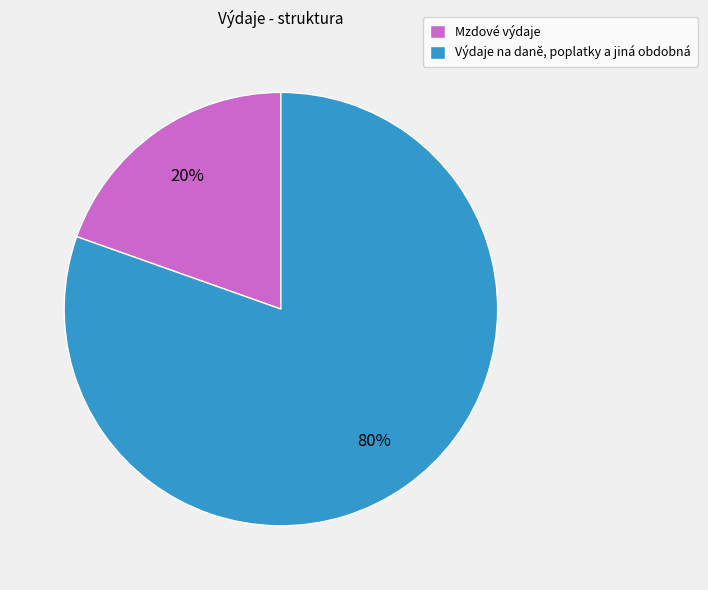

Is the sum of Výdaje na daně, poplatky a jiná obdobná and Mzdové výdaje greater than half?

Yes